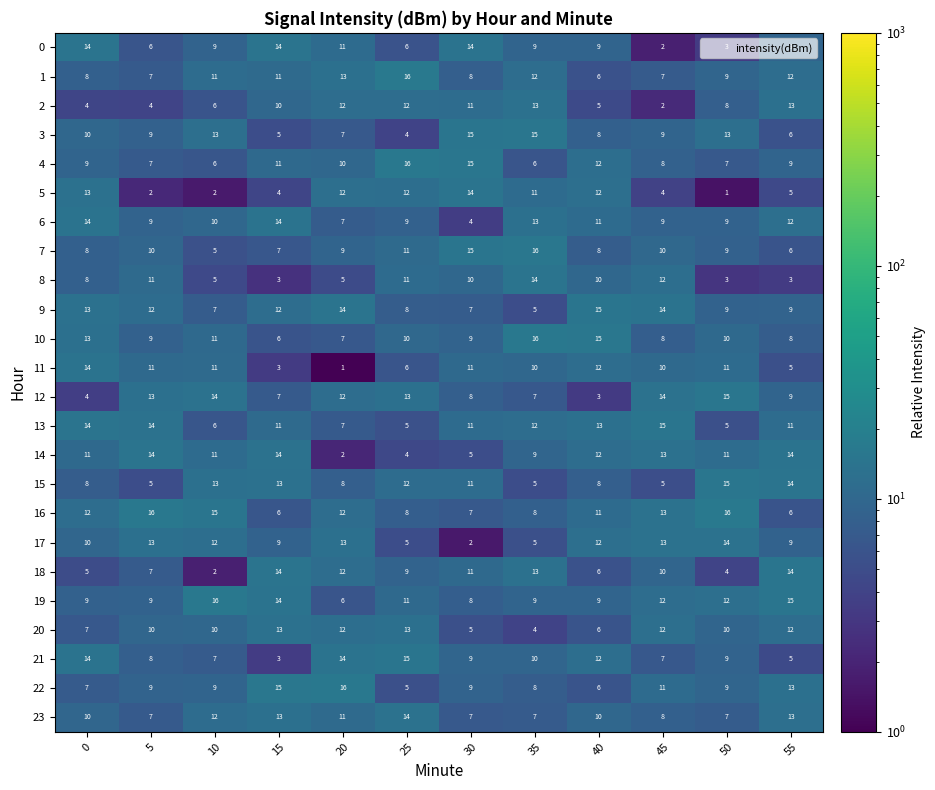

What is the difference between the highest and lowest values at 25?

12